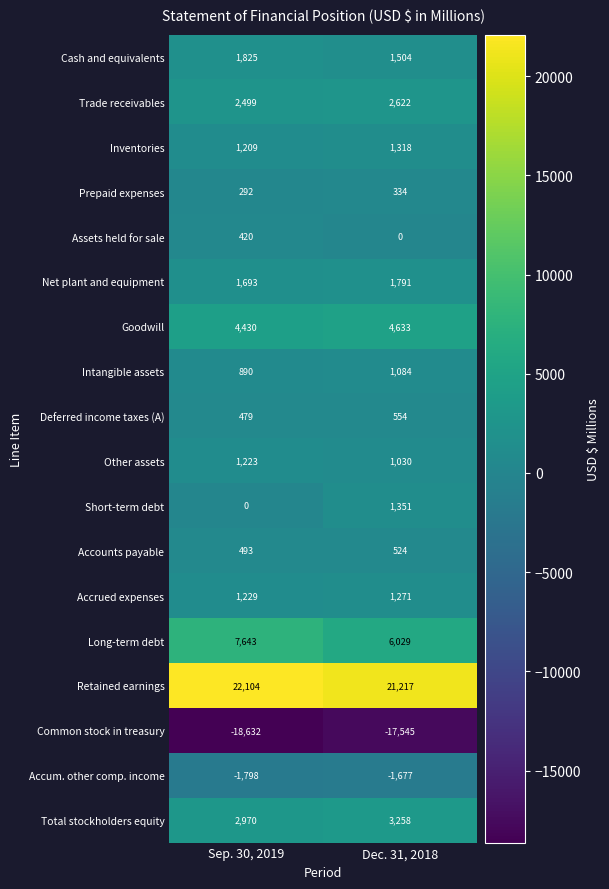

What is the spread (max minus min) of values at Sep. 30, 2019?

40736